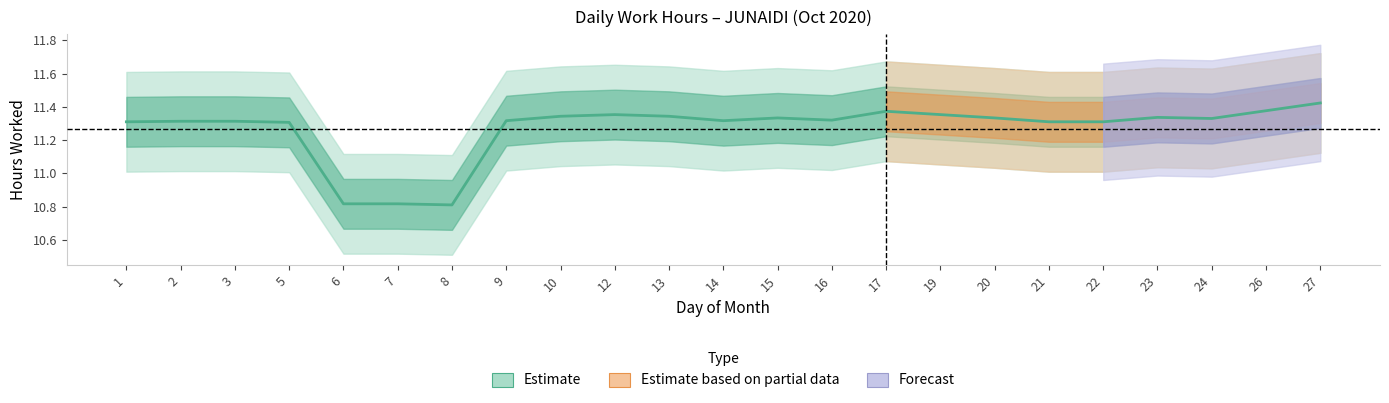

Which label corresponds to the smallest value in the chart?

8